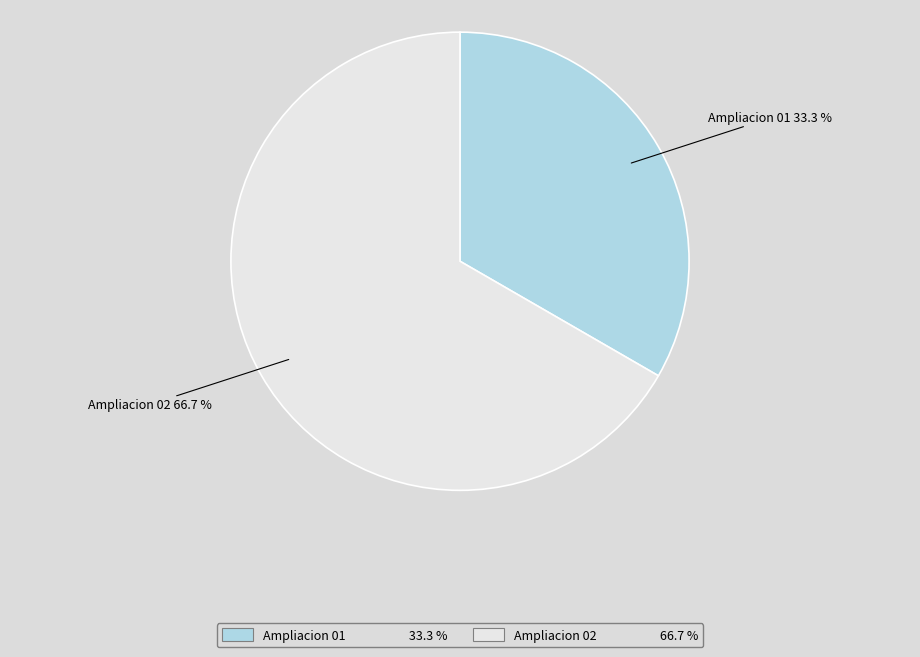

Combined, what portion of the pie is Ampliacion 02 and Ampliacion 01?

100.0%